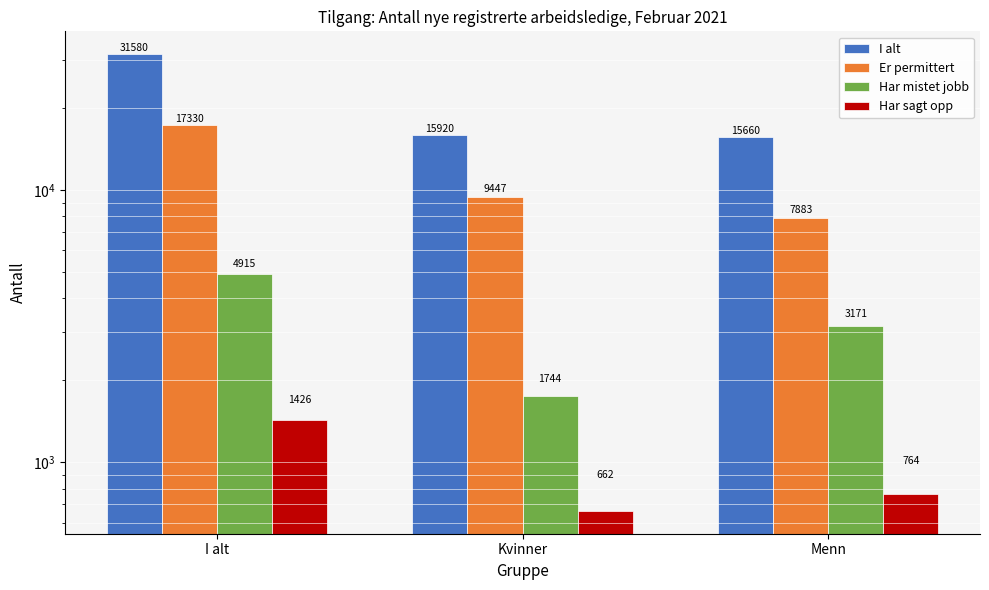

Between I alt and Kvinner, which is larger?

I alt